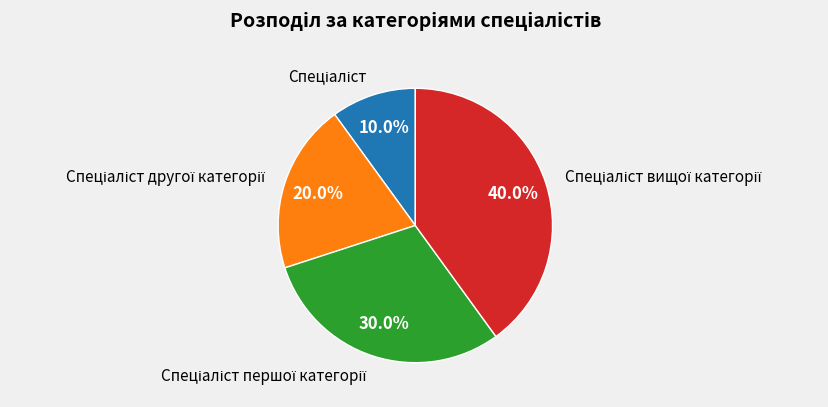

Does any single category account for the majority?

No